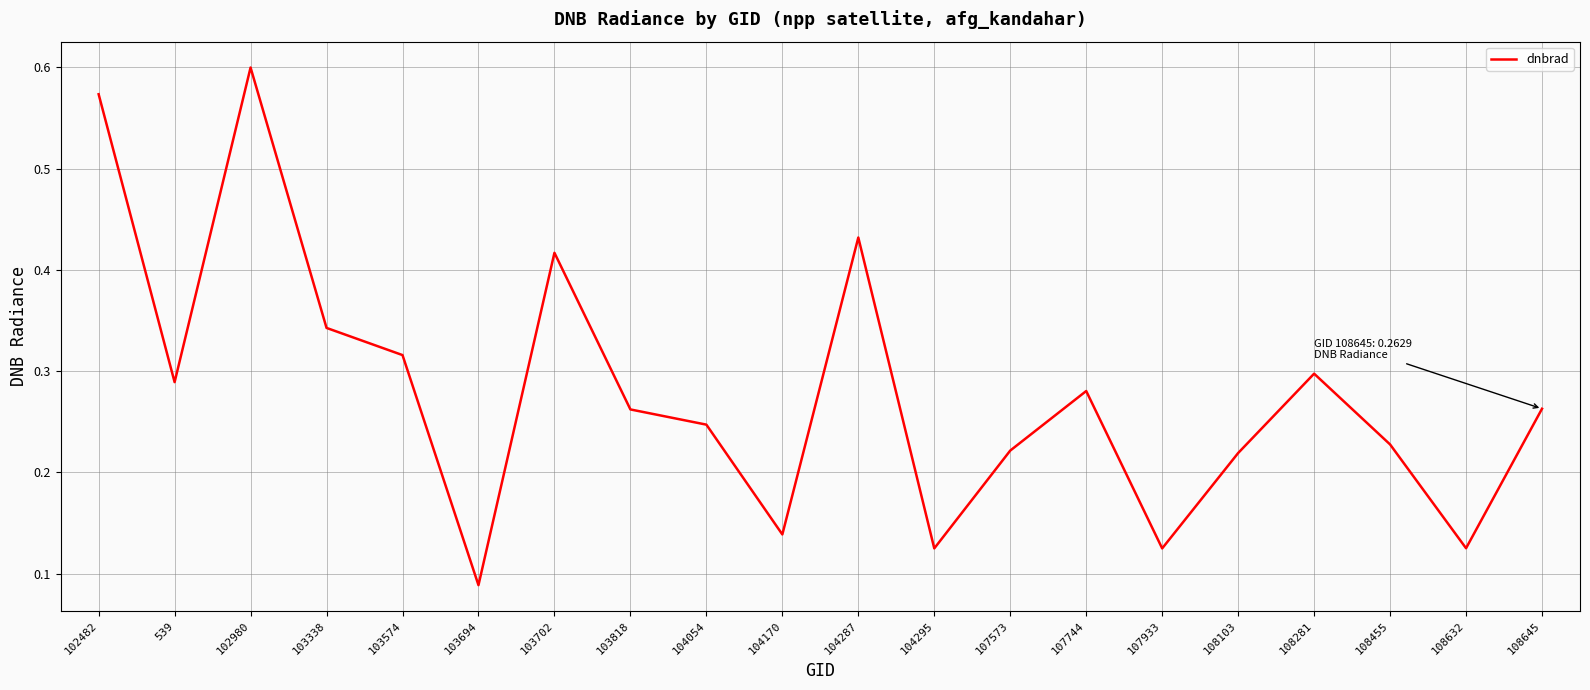

What position from the left is 103818?

8